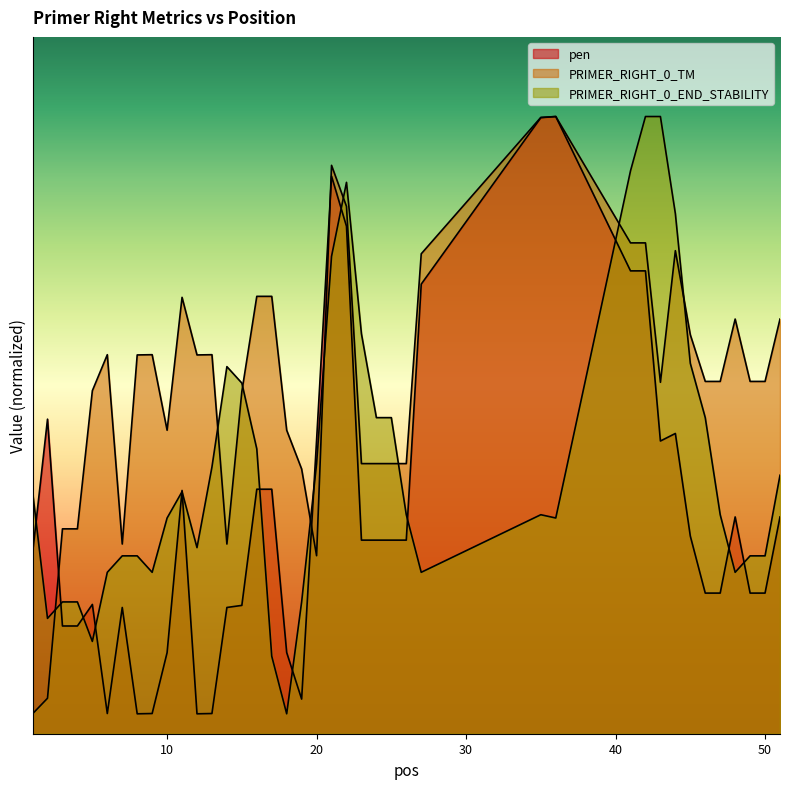

At which category is the sum across all series the highest?

21